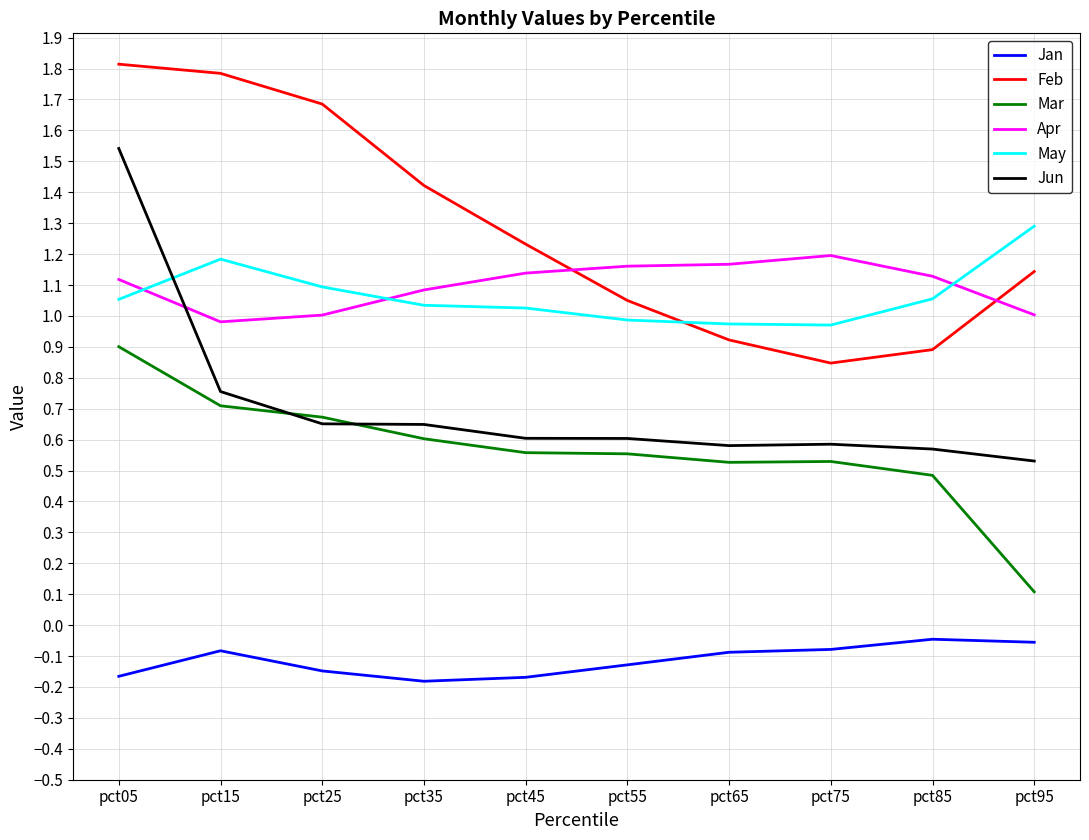

True or false: Mar and Jan cross at least once.

False